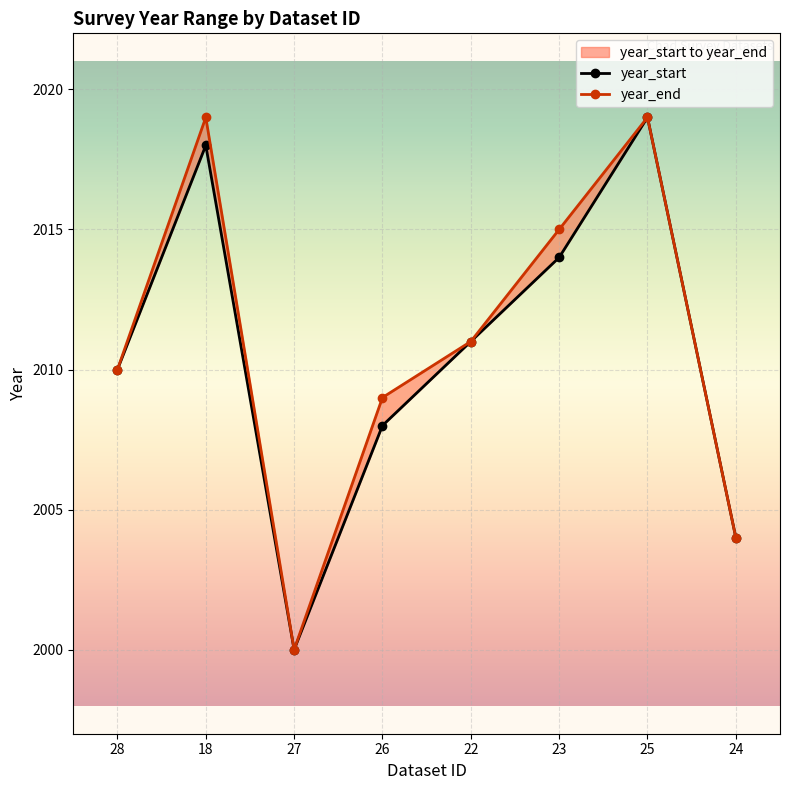

Which label corresponds to the smallest value in the chart?

27